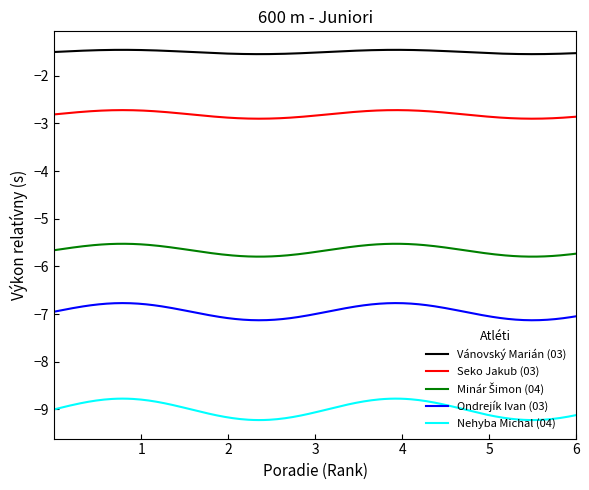

True or false: Seko Jakub (03) and Vánovský Marián (03) intersect in this chart.

False